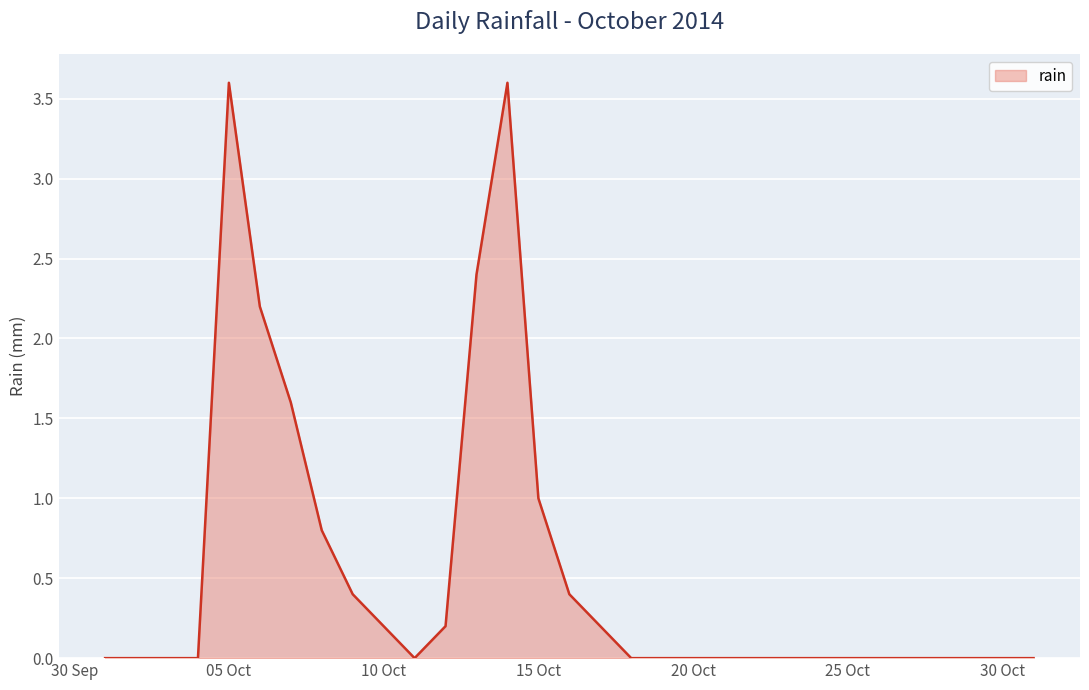

What is the difference between the maximum and minimum values?

3.6